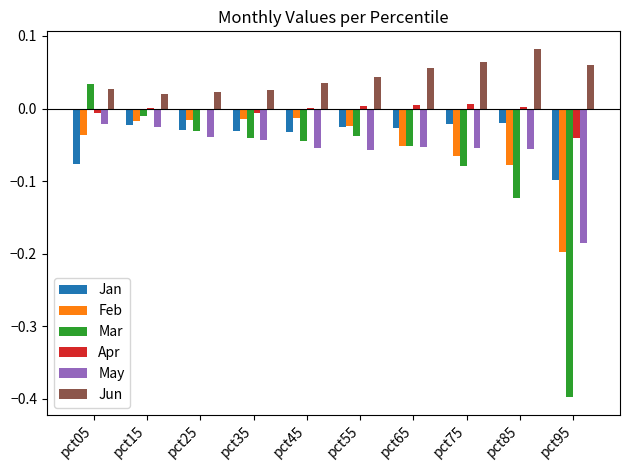

Which series has the largest total across all categories?

Jun